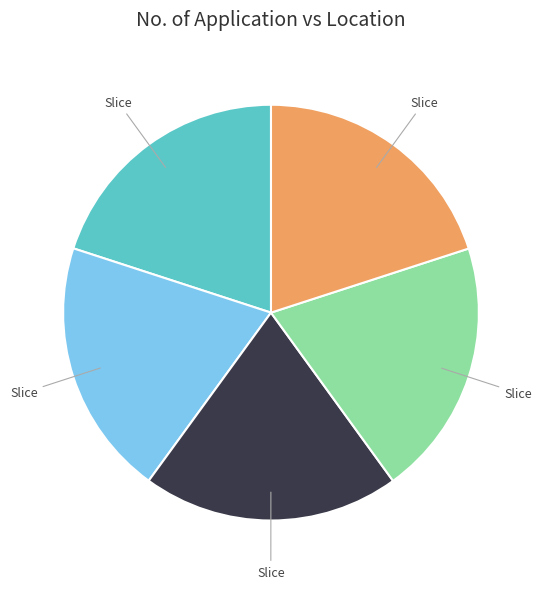

How many segments does this pie chart have?

5